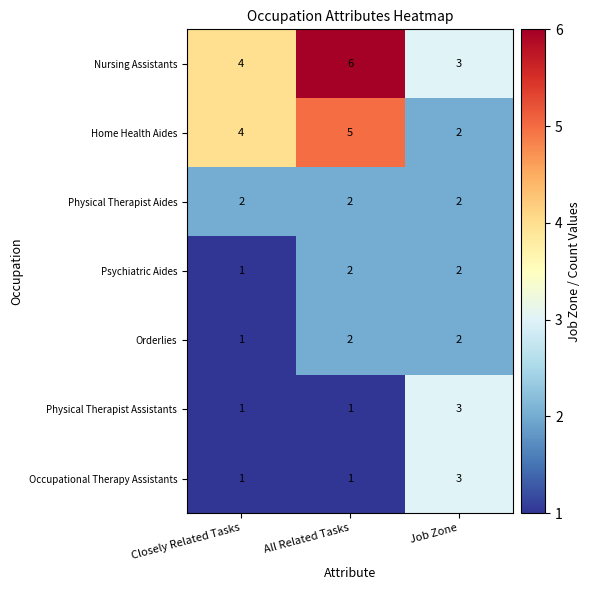

What is the highest value of the Home Health Aides series?

5